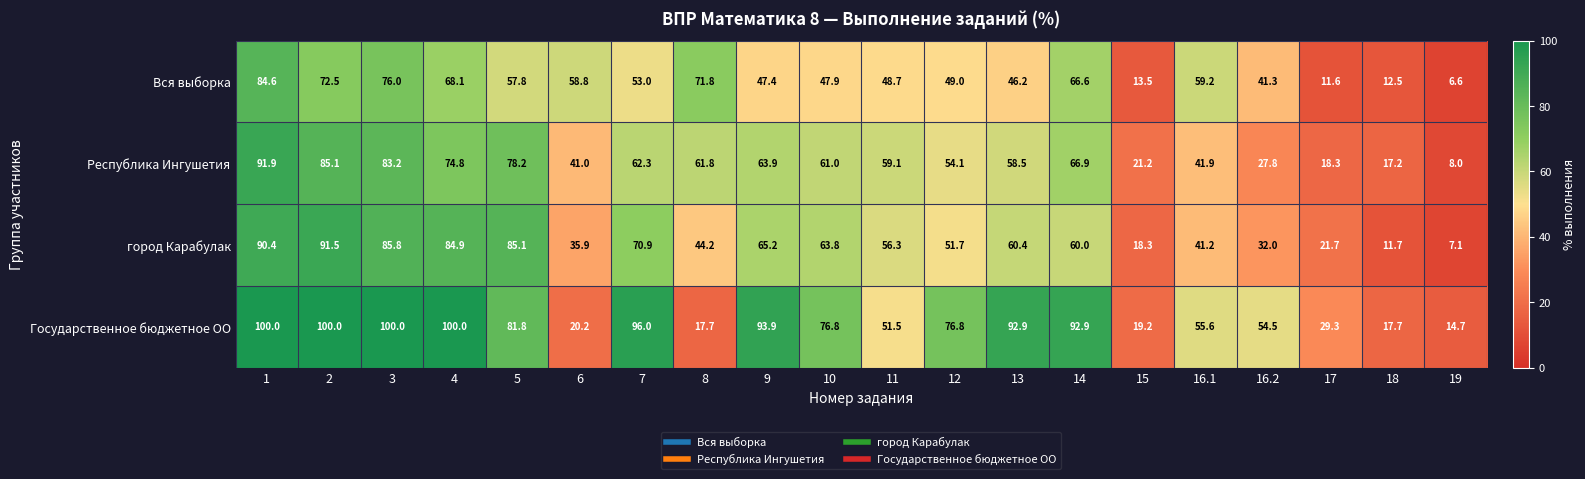

At 13, list the series in order from largest to smallest.

Государственное бюджетное ОО, город Карабулак, Республика Ингушетия, Вся выборка